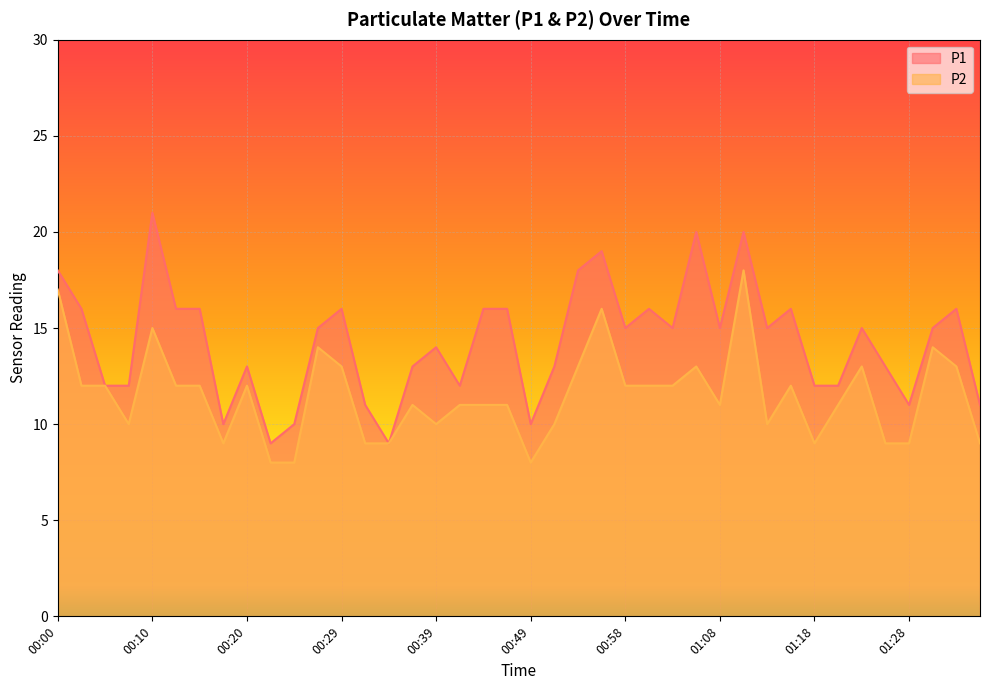

Reading left to right, what are all the values shown in this chart?

P1: 18	16	12	12	21	16	16	10	13	9	10	15	16	11	9	13	14	12	16	16	10	13	18	19	15	16	15	20	15	20	15	16	12	12	15	13	11	15	16	11
P2: 17	12	12	10	15	12	12	9	12	8	8	14	13	9	9	11	10	11	11	11	8	10	13	16	12	12	12	13	11	18	10	12	9	11	13	9	9	14	13	9